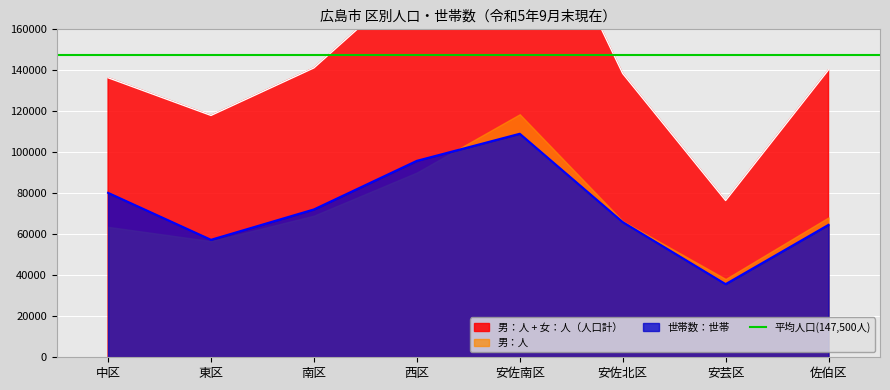

What is the difference between the second highest and second lowest values in the 男：人 series?

68041